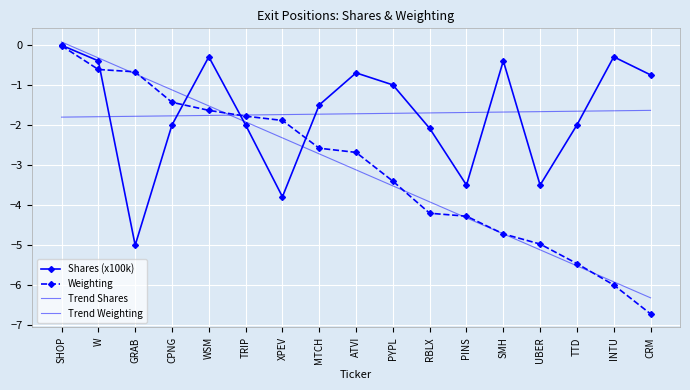

Rank the series at CRM from lowest to highest value.

Weighting, Trend Weighting, Trend Shares, Shares (x100k)